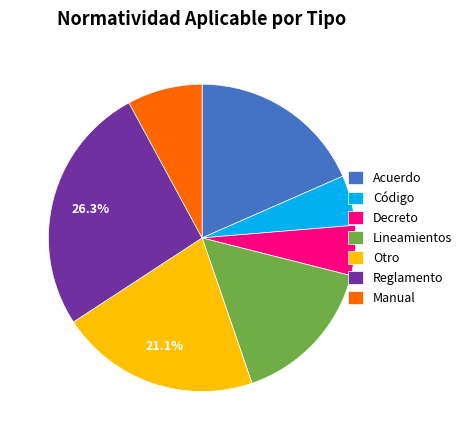

Is Manual the majority of the pie?

No